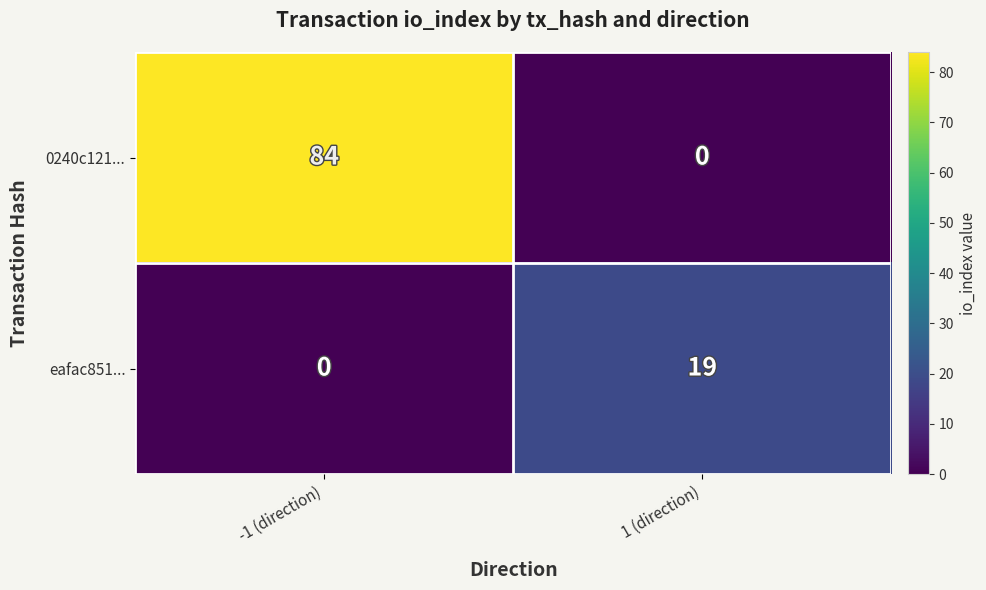

What is the maximum value for 0240c121...?

84